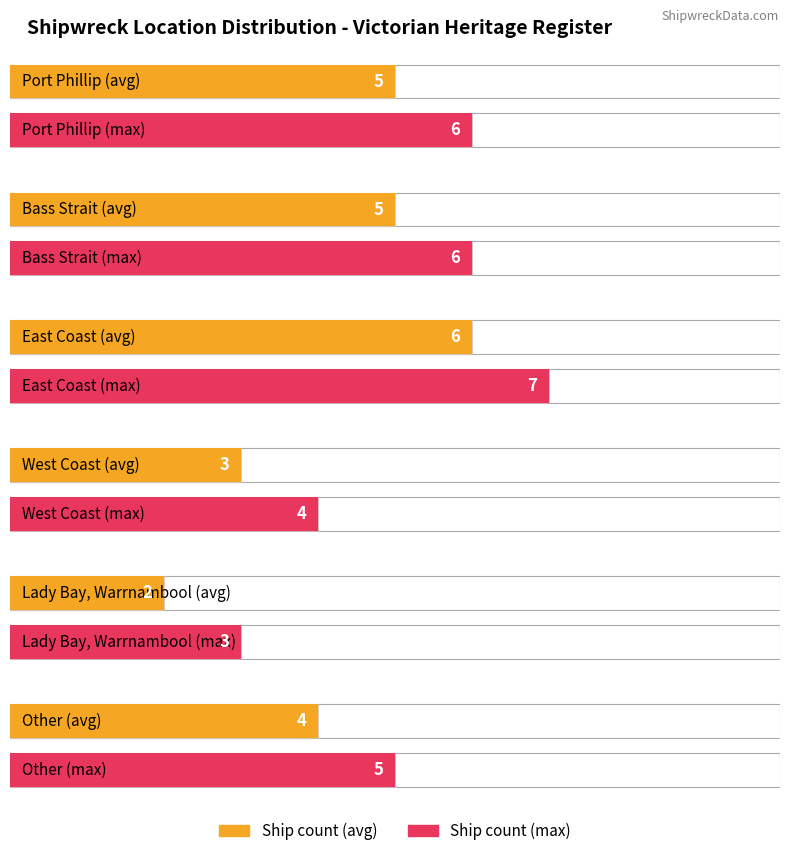

What is the label of the 4th bar from the right?

East Coast